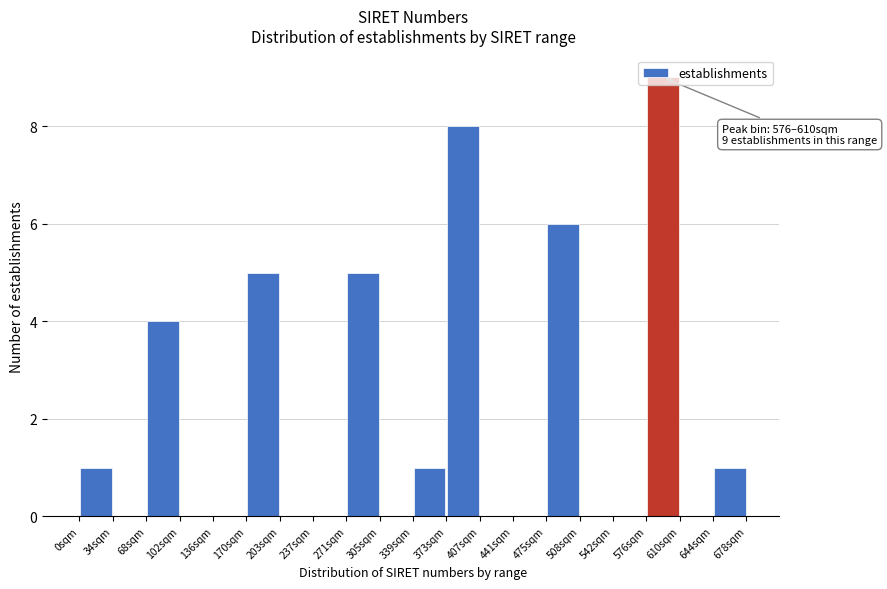

Over which range of the x-axis is the bar tallest?

575 to 610